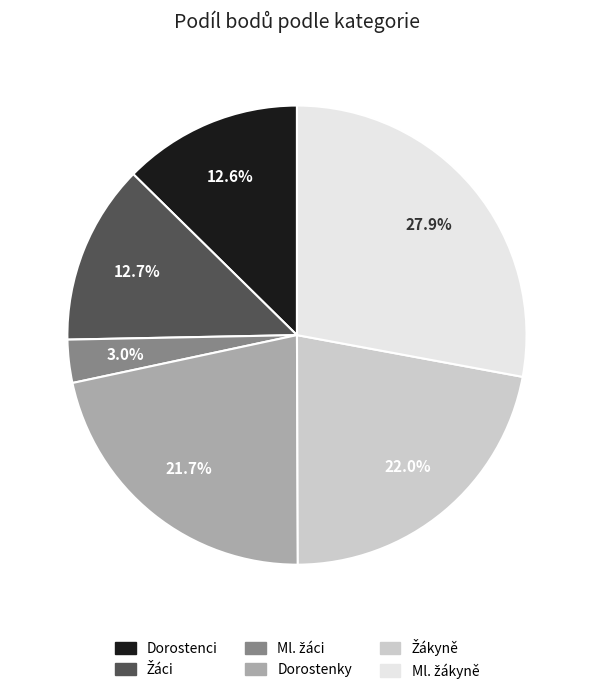

Count the number of slices in the pie.

6